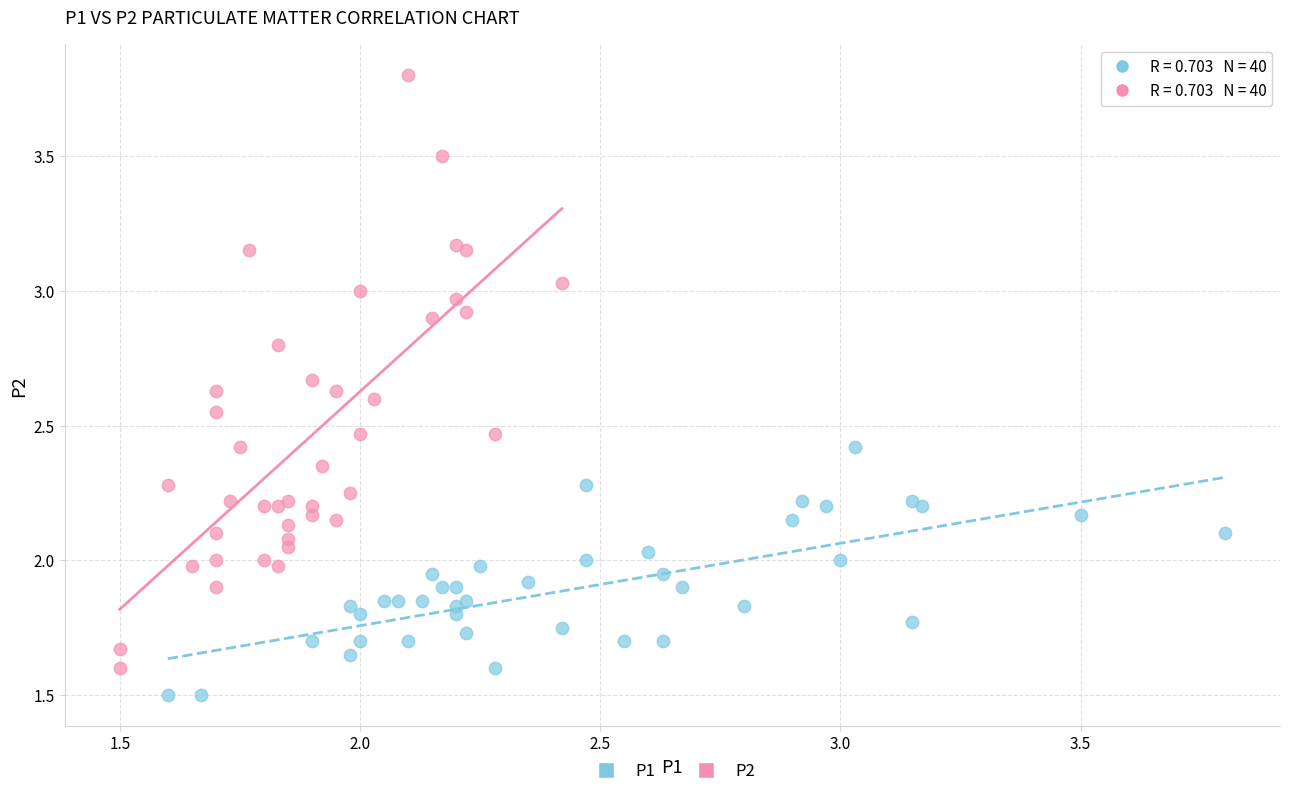

Which series has the widest spread of Y values?

P2